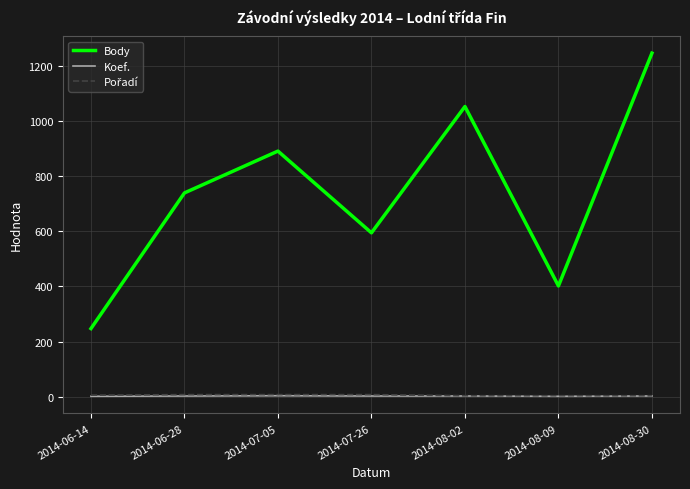

What value does the Koef. series have at 2014-07-26?

2